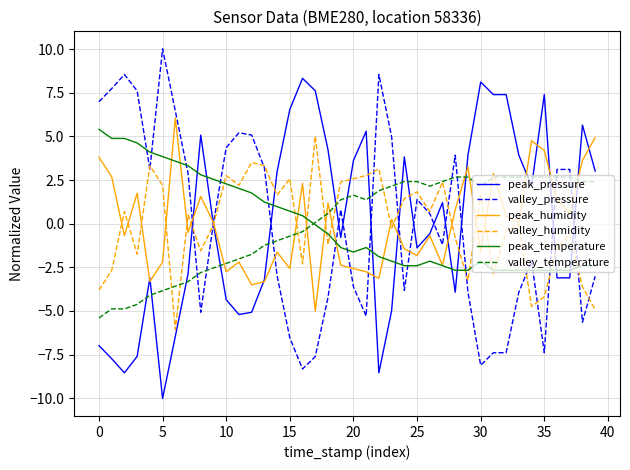

What is the minimum value for valley_temperature?

-5.4